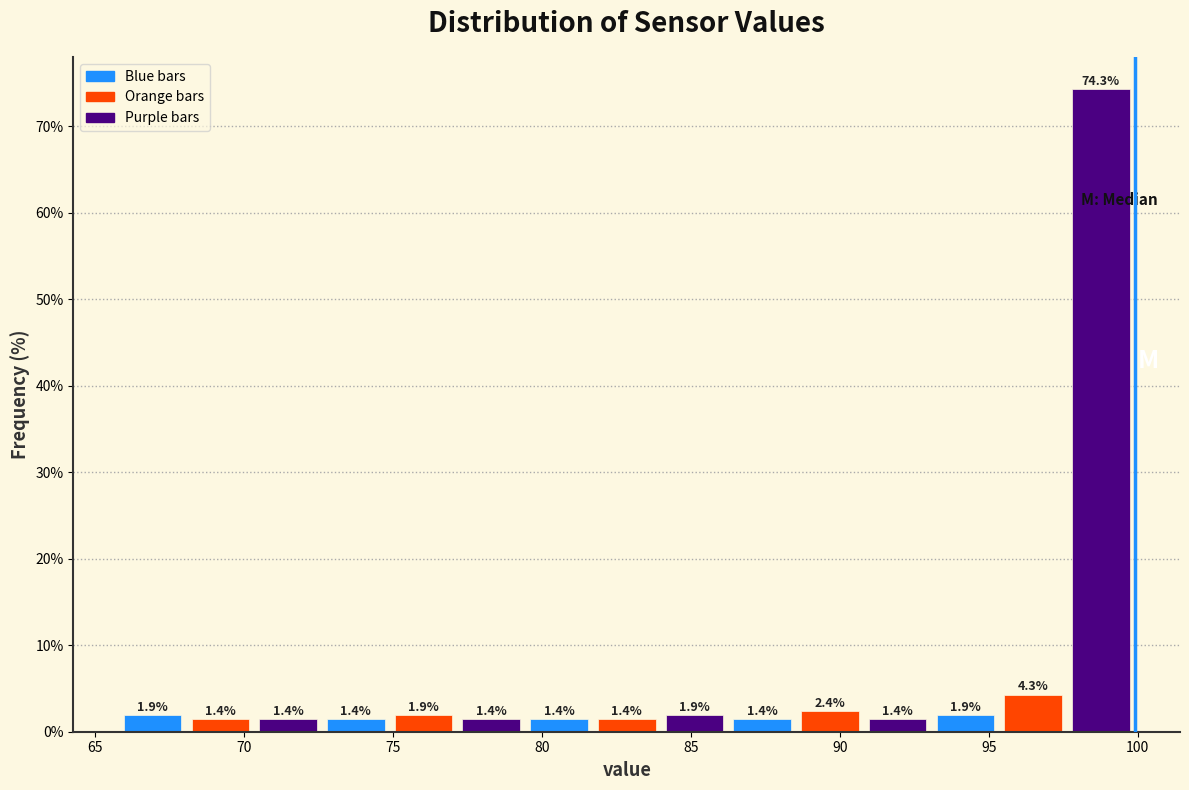

How tall is the bar that spans 70.5 to 72.5 on the x-axis? The bar edges are not printed on the chart, so give them approximately, as read against the axis.

1.4